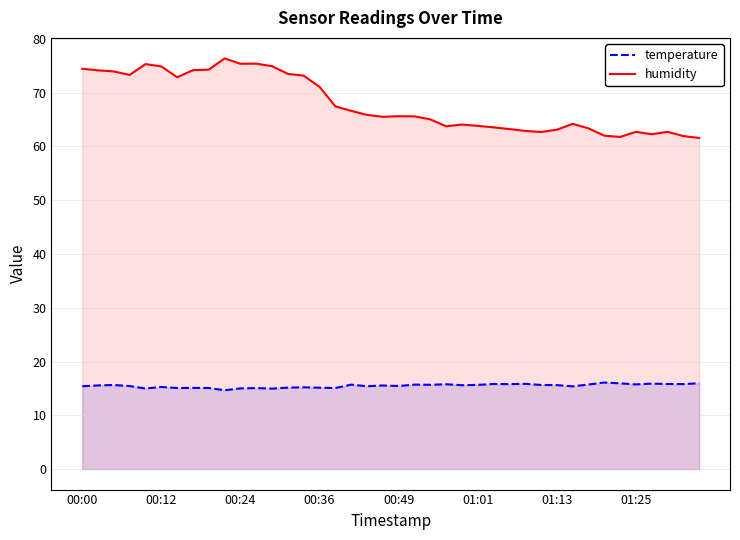

The value of humidity at 00:00 is 74.4. True or false?

True